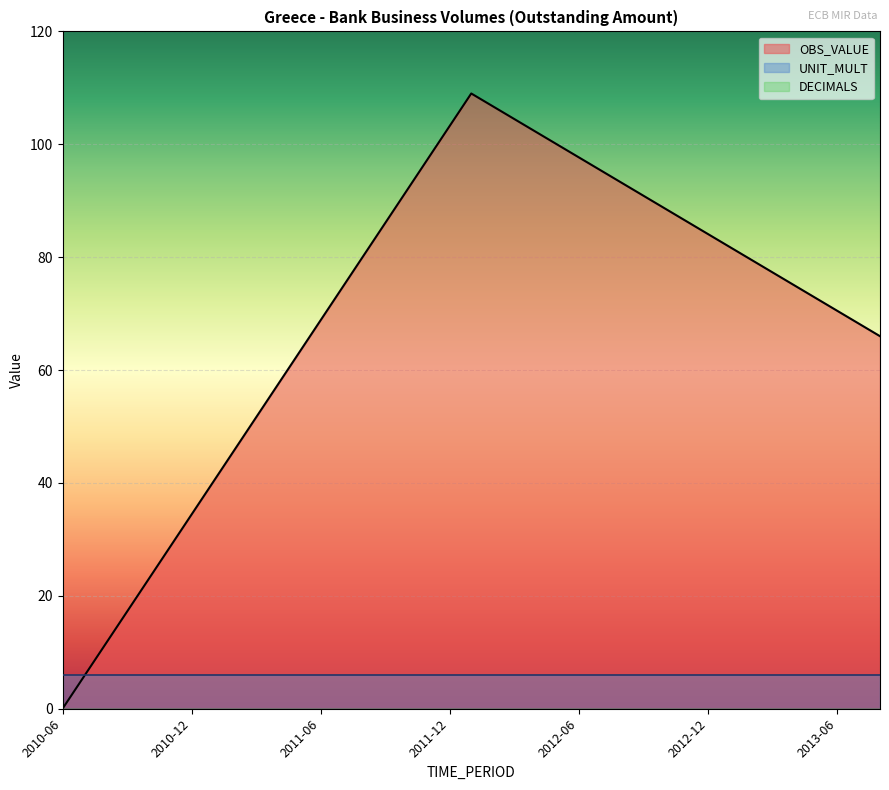

At which category is the sum across all series the highest?

2012-01